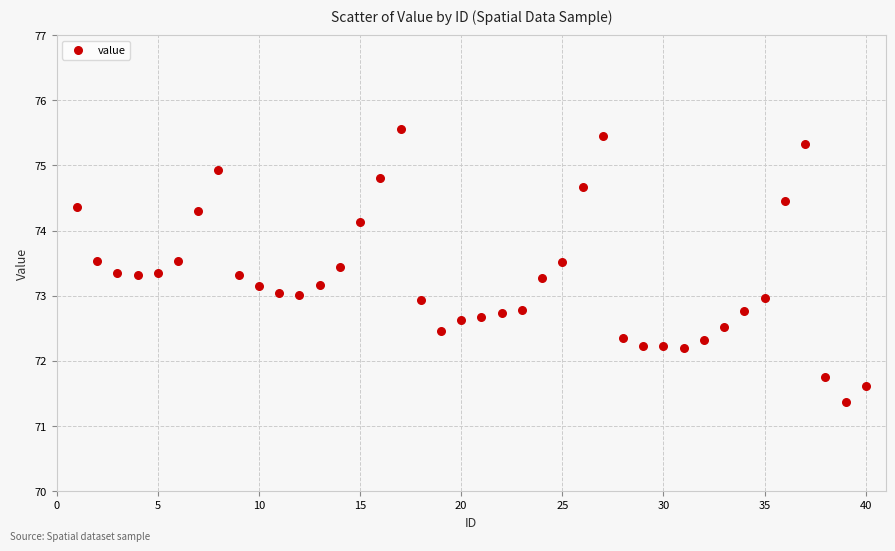

What is the range of Y values (max minus min)?

4.2